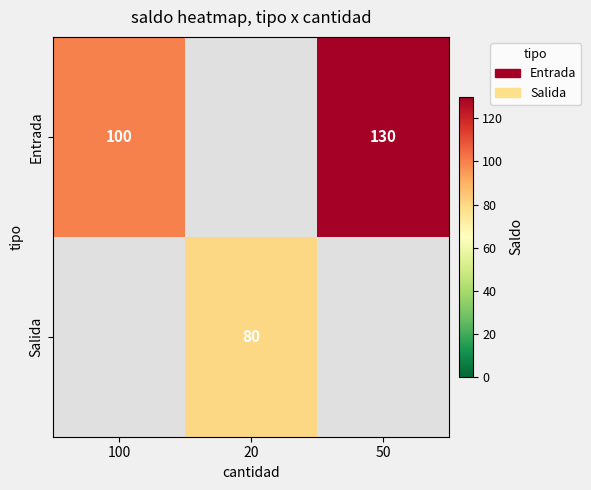

Is it true that Salida equals 18.0 at 20?

False